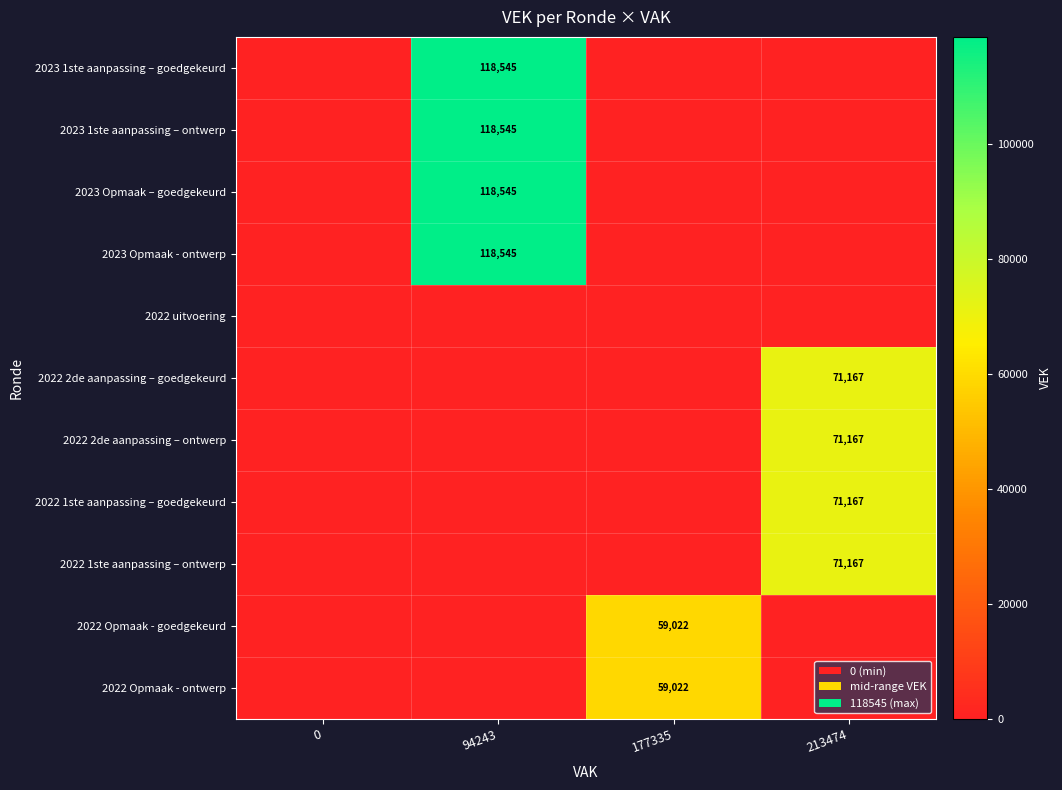

At which category is the sum across all series the highest?

94243